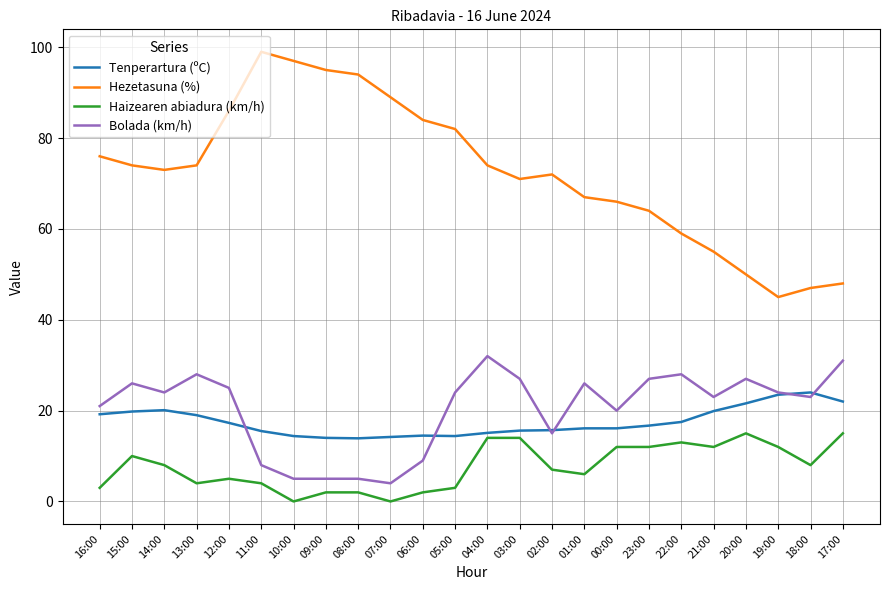

What is the spread (max minus min) of values at 16:00?

73.0